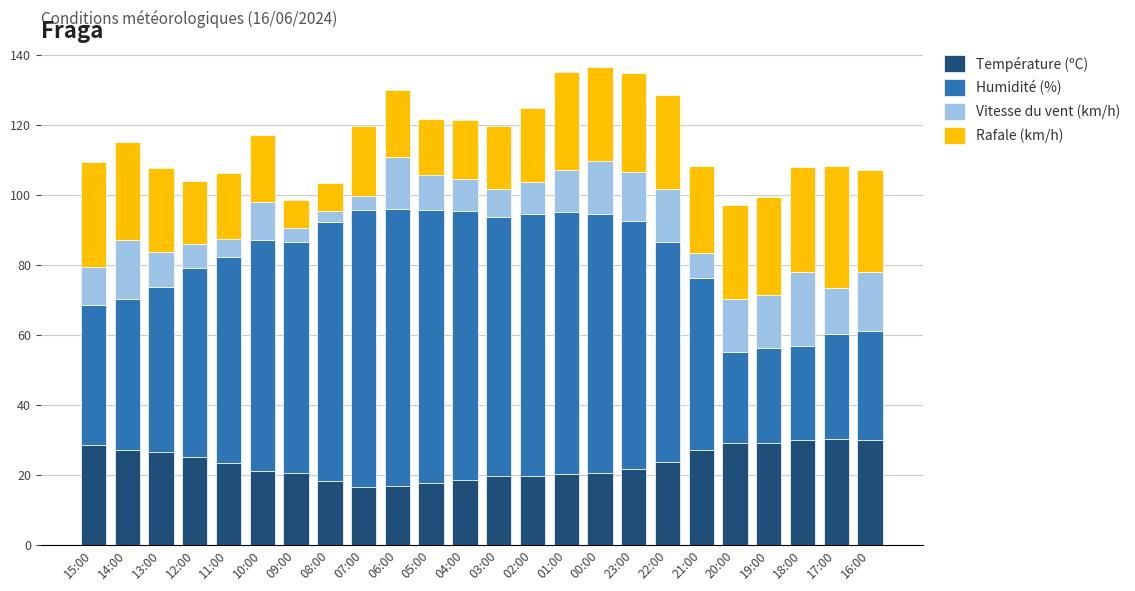

What is the difference between the maximum and minimum values in the Température (ºC) series?

13.6